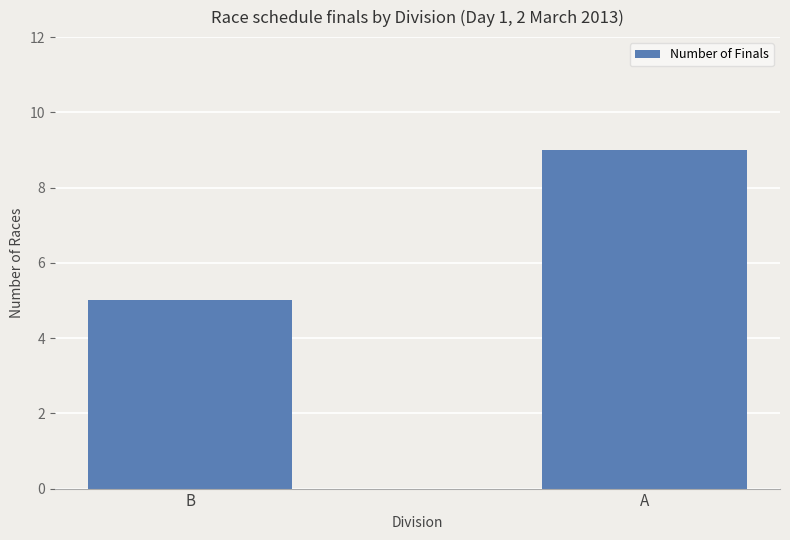

Reading left to right, what are all the values shown in this chart?

B=5	A=9